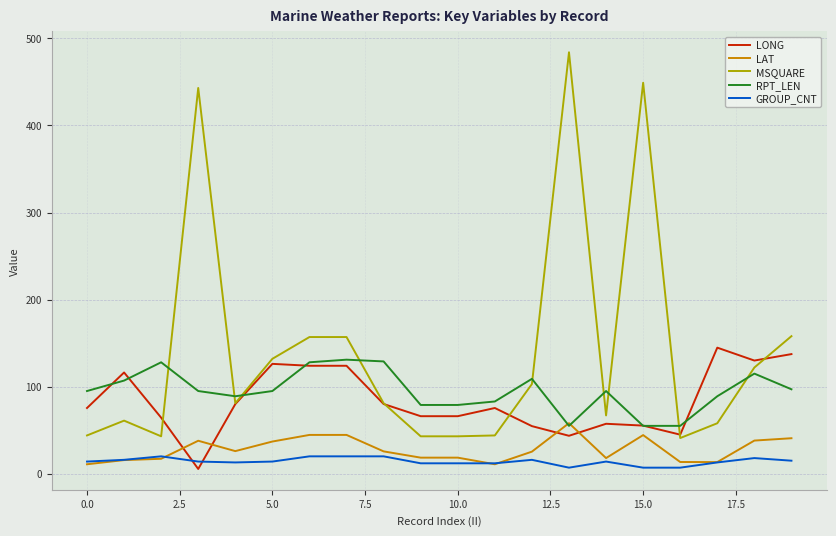

How many lines are shown in the chart?

5